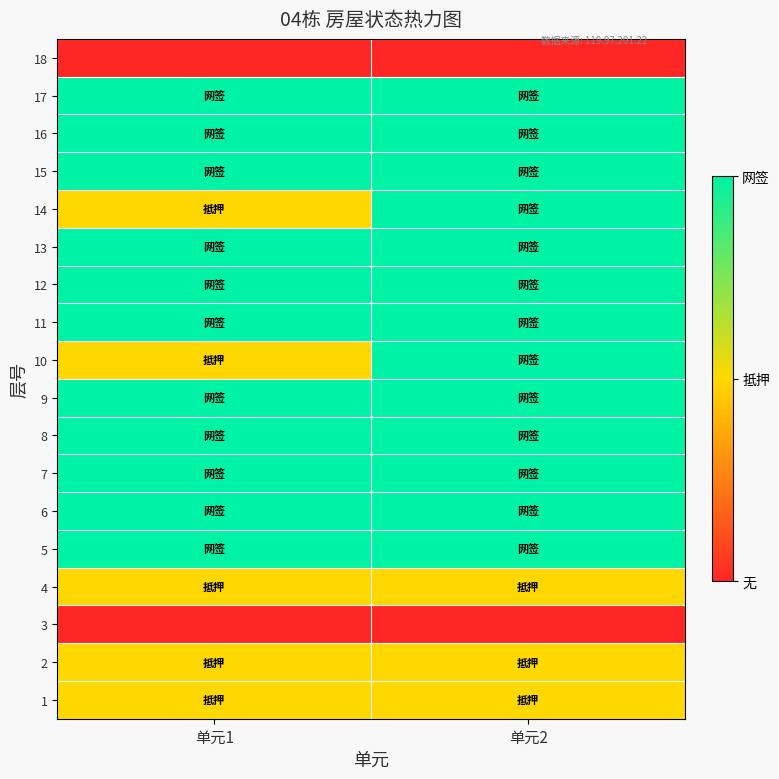

Reading left to right, what are all the values shown in this chart?

1: 单元1=1	单元2=1
2: 单元1=1	单元2=1
3: 单元1=0	单元2=0
4: 单元1=1	单元2=1
5: 单元1=2	单元2=2
6: 单元1=2	单元2=2
7: 单元1=2	单元2=2
8: 单元1=2	单元2=2
9: 单元1=2	单元2=2
10: 单元1=1	单元2=2
11: 单元1=2	单元2=2
12: 单元1=2	单元2=2
13: 单元1=2	单元2=2
14: 单元1=1	单元2=2
15: 单元1=2	单元2=2
16: 单元1=2	单元2=2
17: 单元1=2	单元2=2
18: 单元1=0	单元2=0